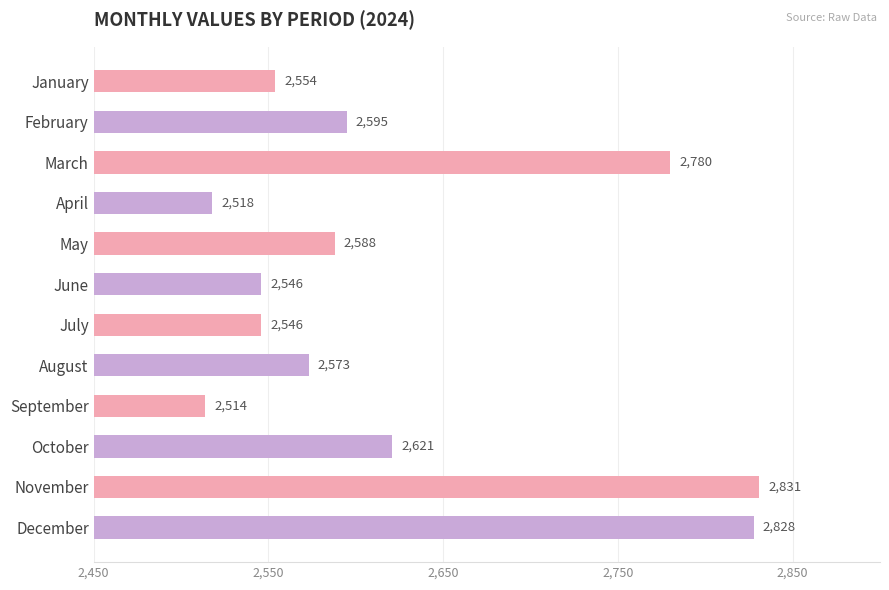

What is the ratio of the value at April to the value at October?

1.0